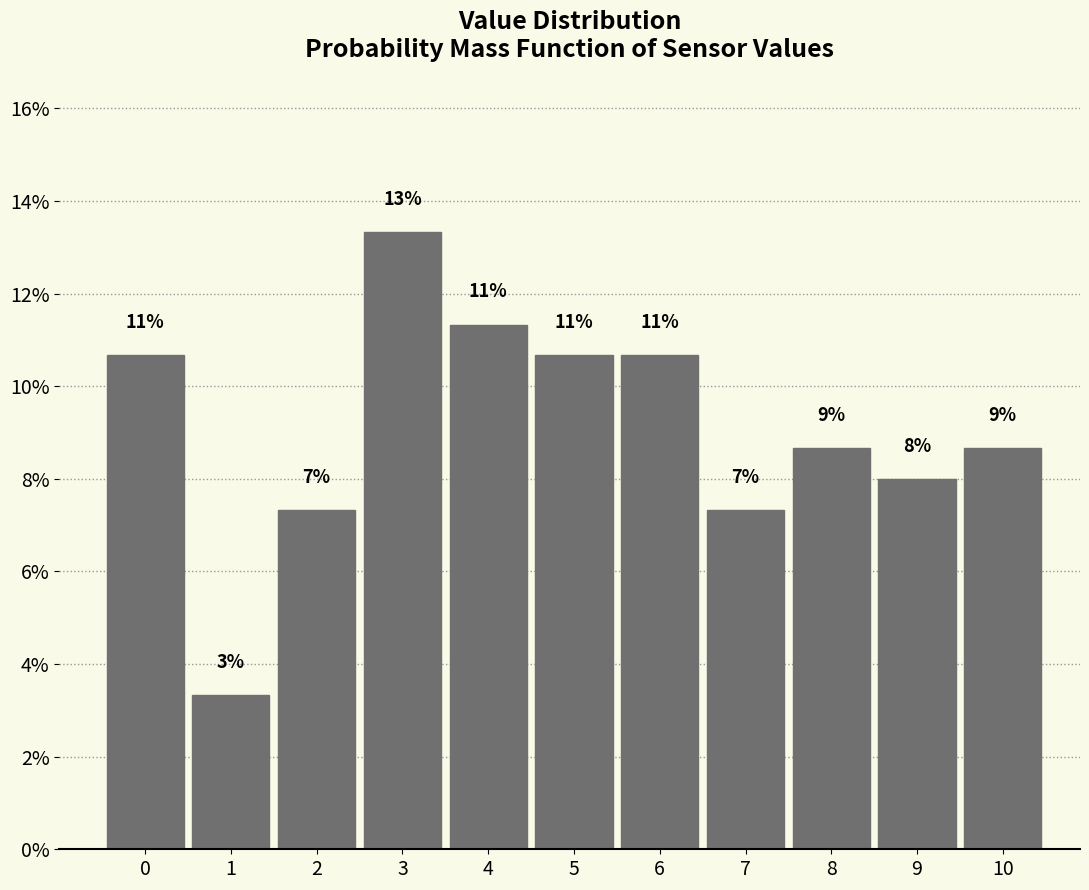

Are the bars horizontal?

No